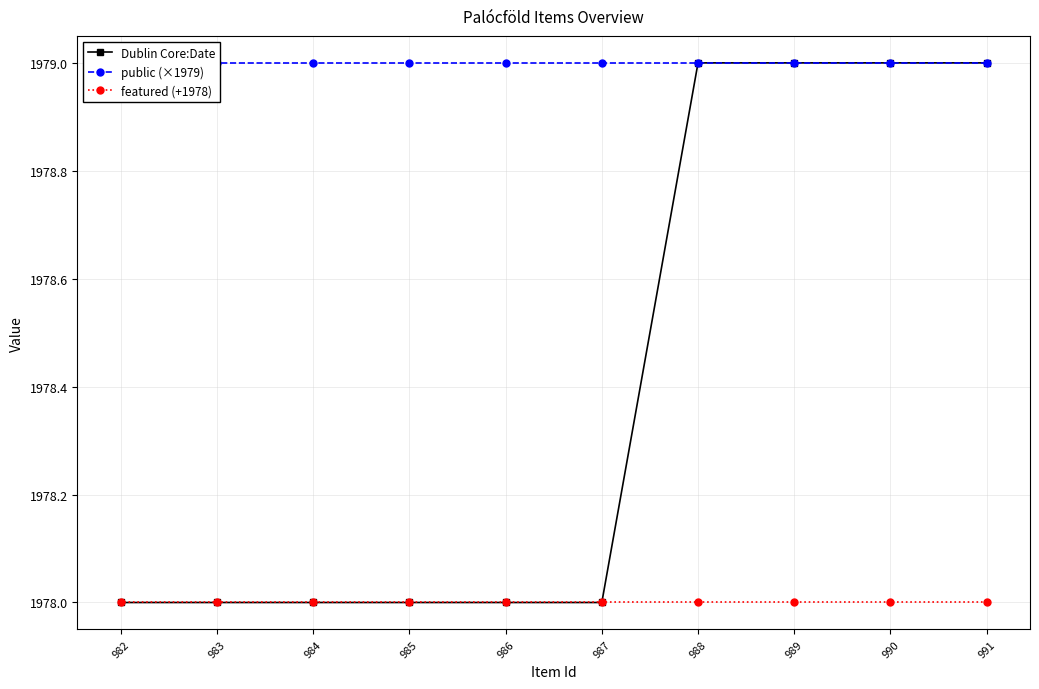

Which series changed the most between 990 and 982?

Dublin Core:Date